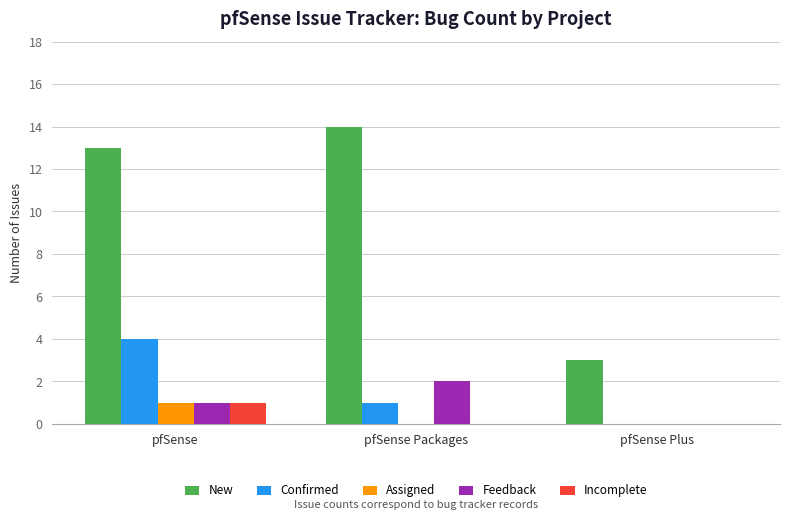

How many categories are shown in the chart?

3